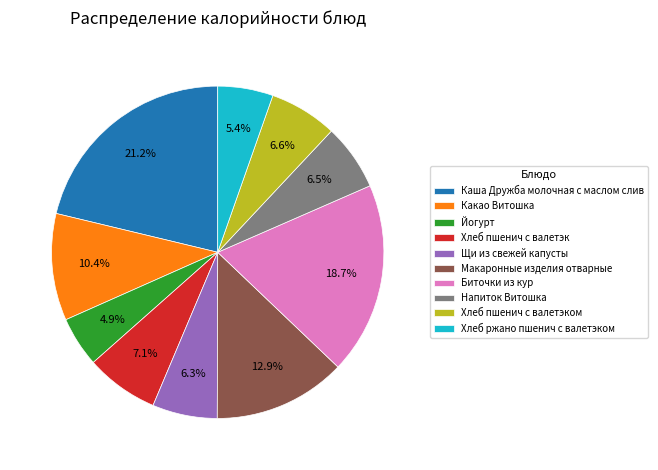

To the nearest percent, what is the combined percentage of Макаронные изделия отварные and Хлеб пшенич с валетэком?

20%